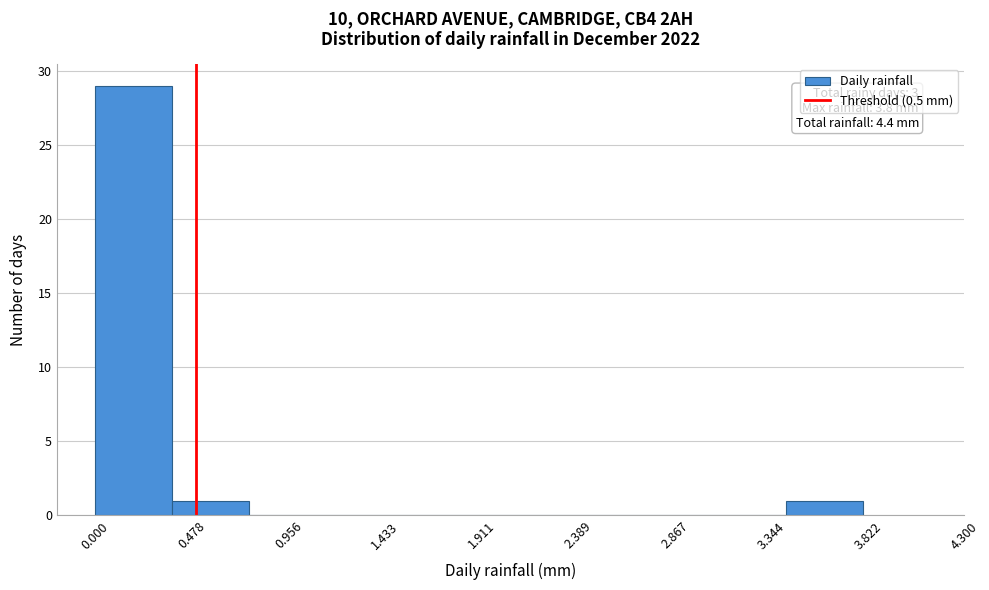

Which range on the x-axis has the tallest bar?

0.00 to 0.38